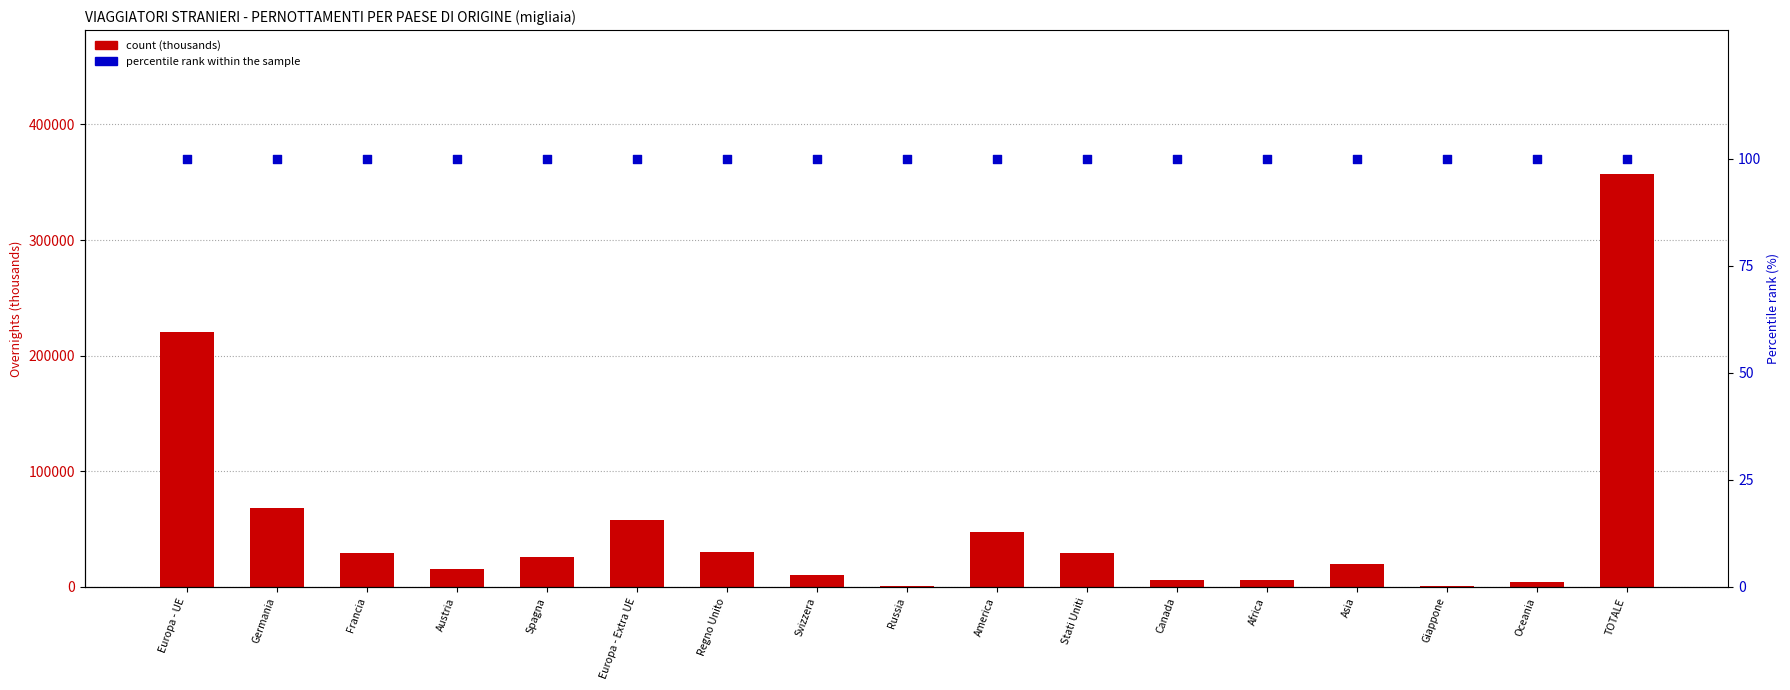

Which series has the largest total across all categories?

2022 (thousands)